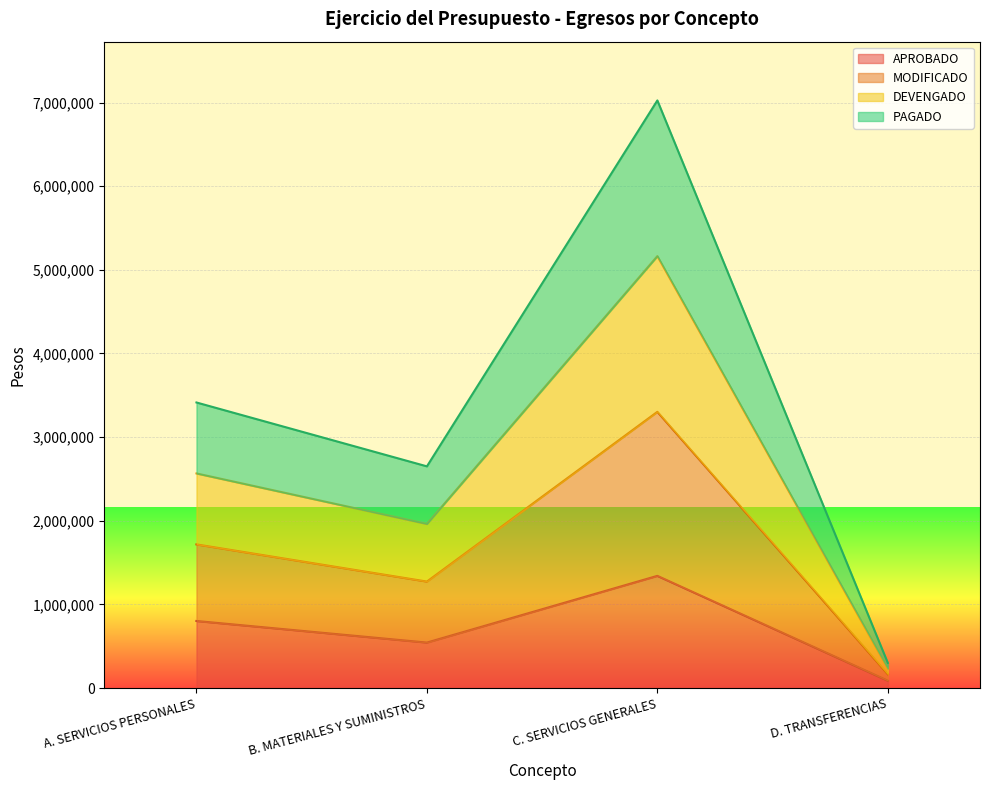

List the series in order of their peak value, highest first.

MODIFICADO, DEVENGADO, PAGADO, APROBADO